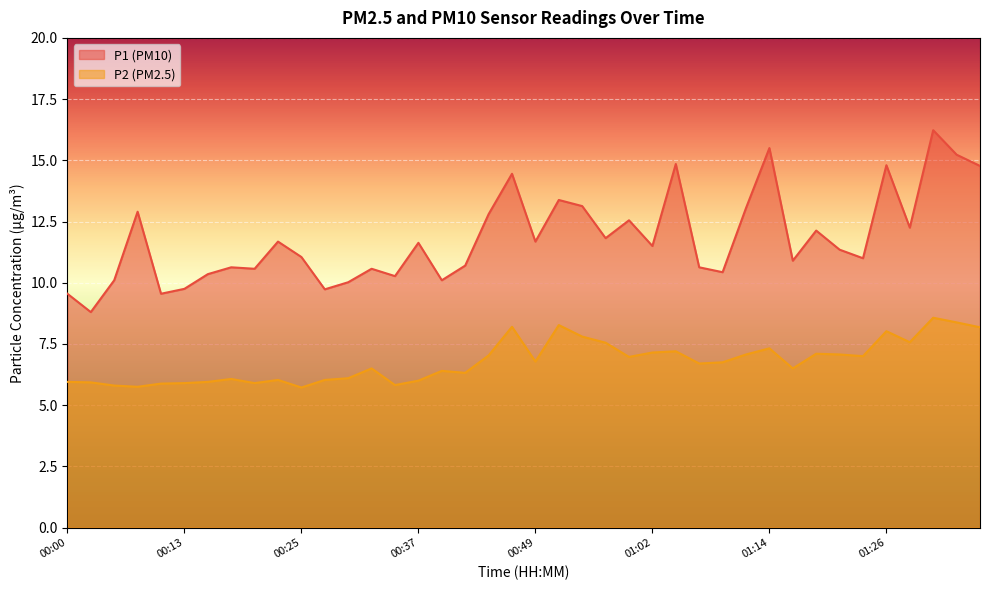

At which label is P1 closest to 12?

01:19